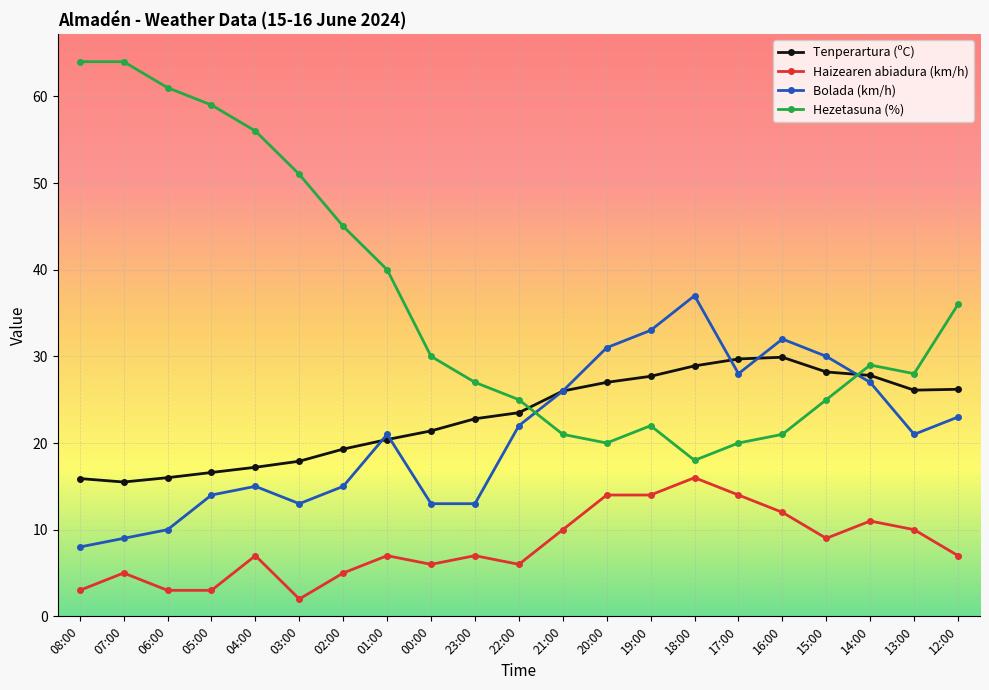

At which category does Haizearen abiadura (km/h) reach its first local peak?

07:00